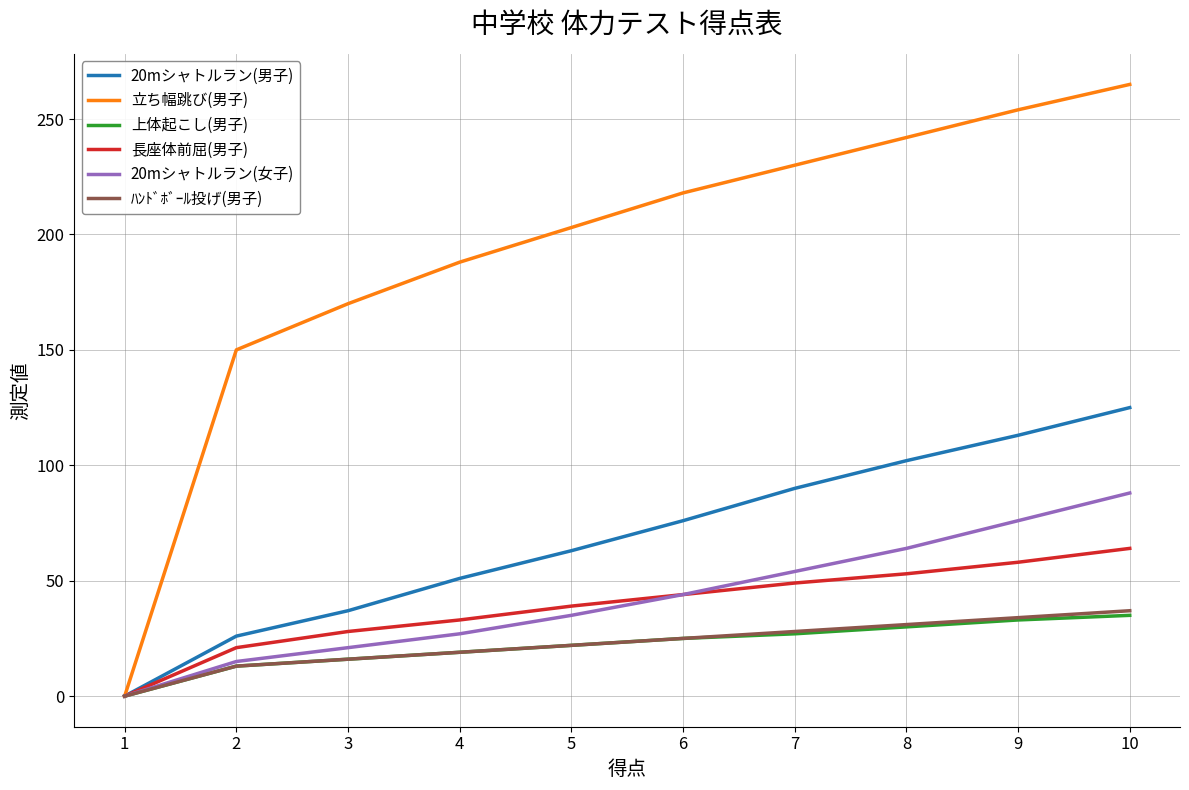

What is the spread (max minus min) of values at 3?

154